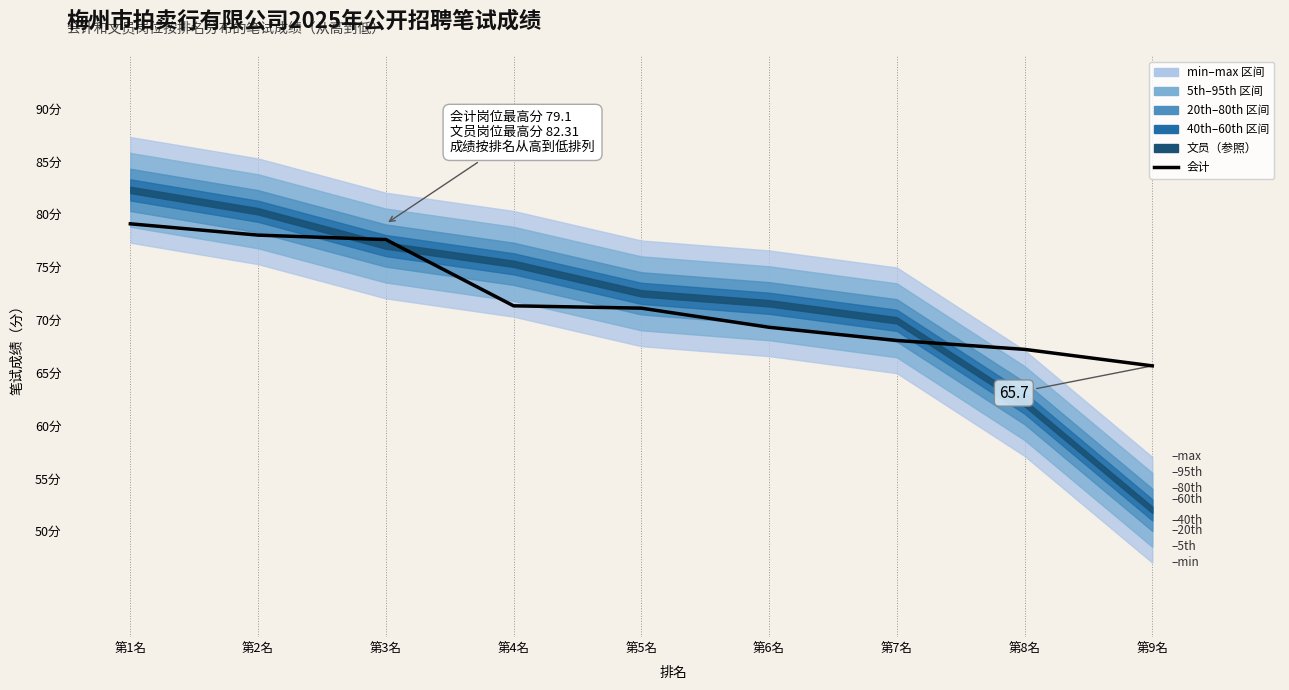

What is the ratio of the value at 第8名 to the value at 第3名?

0.9